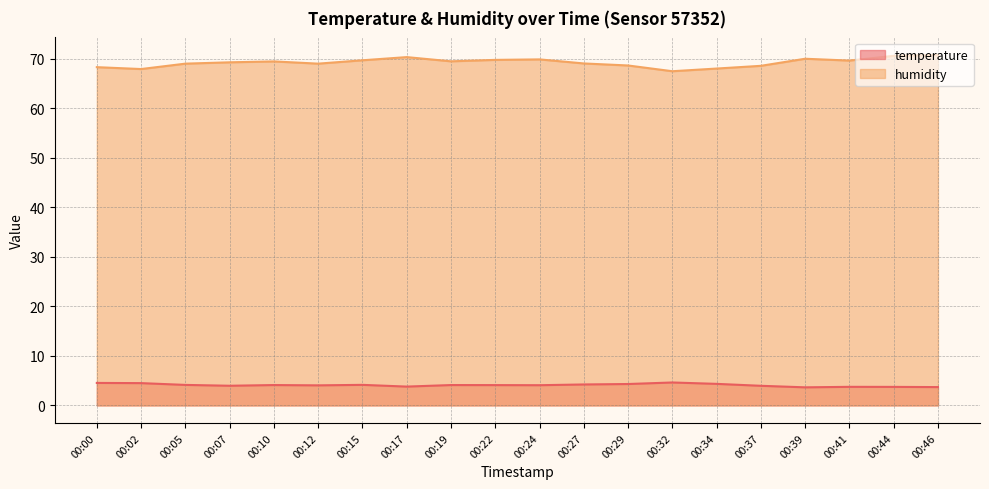

List the series in order of their peak value, lowest first.

temperature, humidity